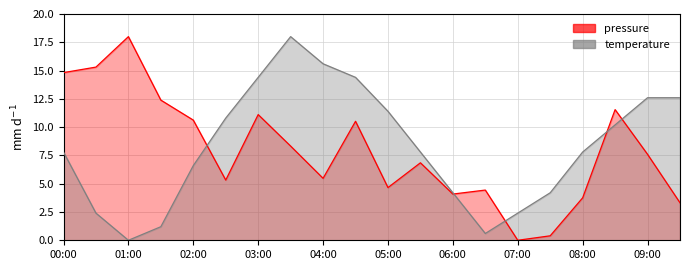

How many data points in temperature are above 7?

12